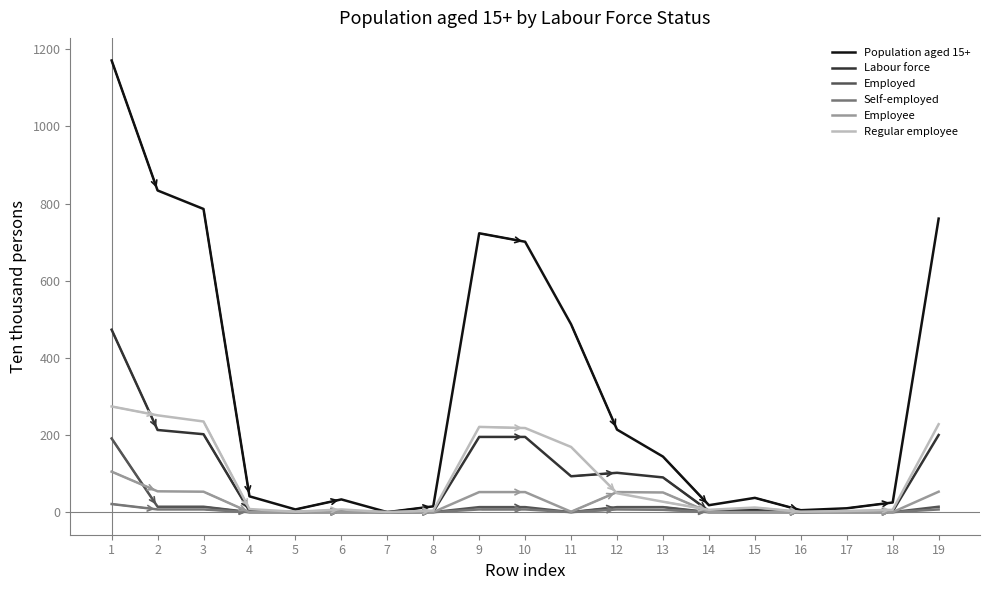

Which series changed the most between 5 and 9?

Population aged 15+